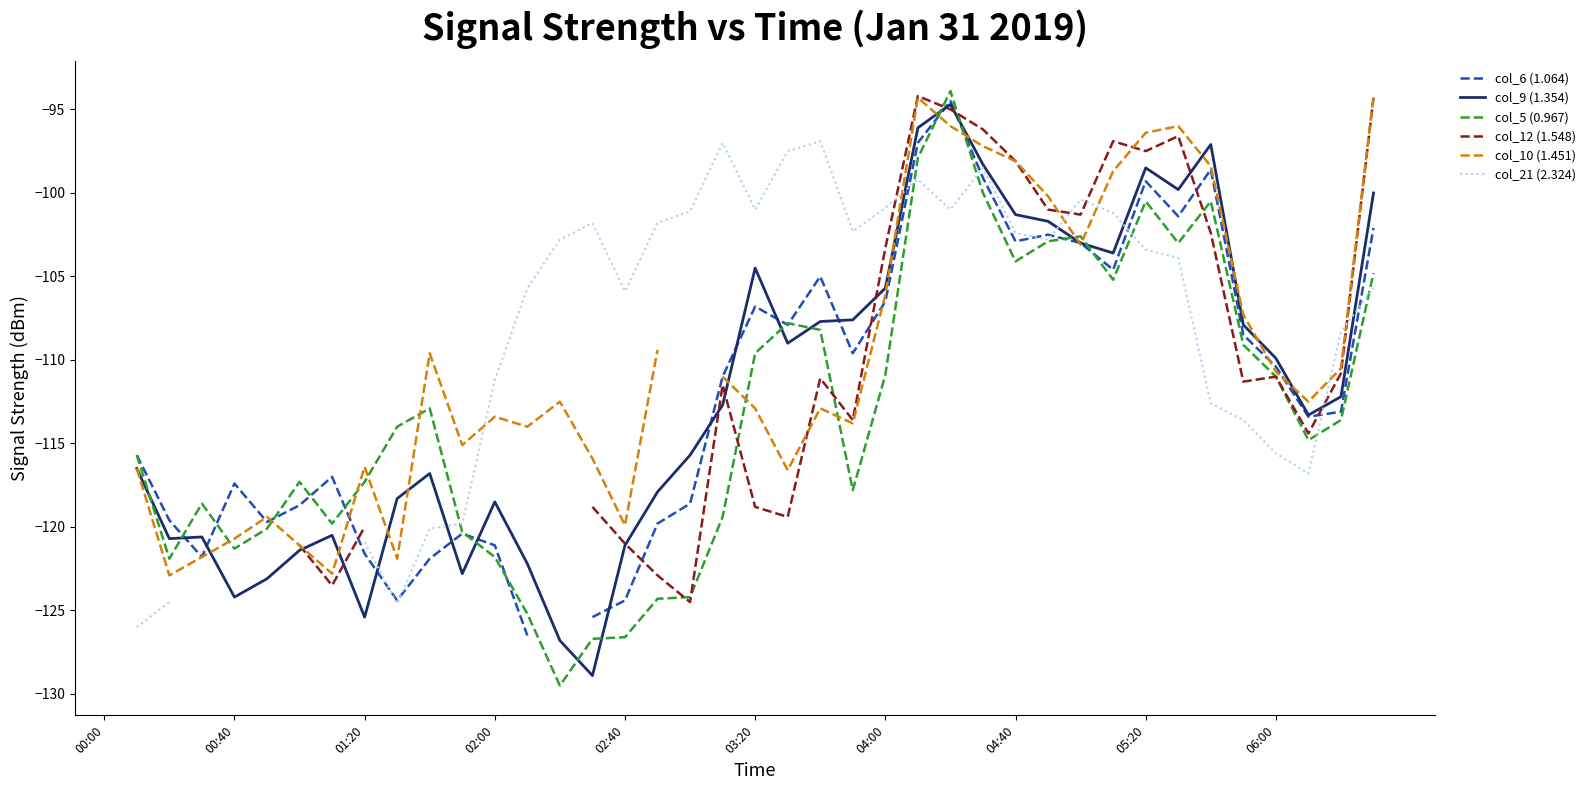

What position from the left is 25?

26